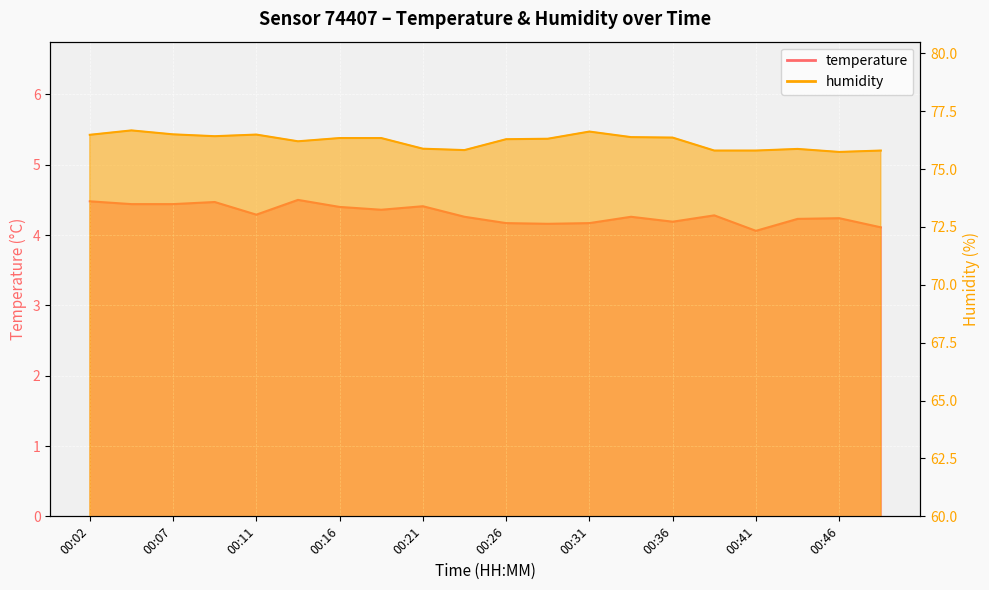

In humidity, how many points are higher than both neighbors (excluding endpoints)?

4